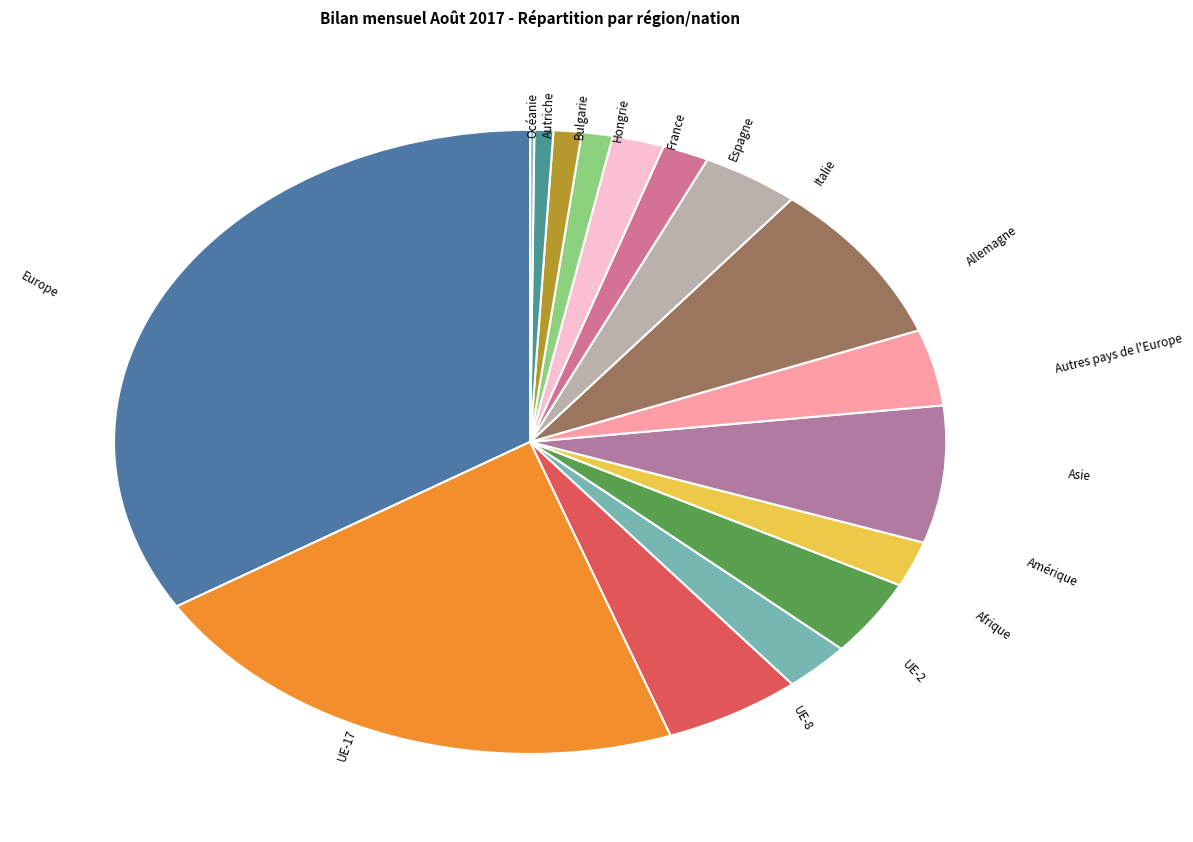

Rank the categories by value from highest to lowest.

Europe, UE-17, Allemagne, Asie, UE-8, Afrique, Autres pays de l'Europe, Italie, UE-2, Amérique, France, Espagne, Hongrie, Bulgarie, Autriche, Océanie